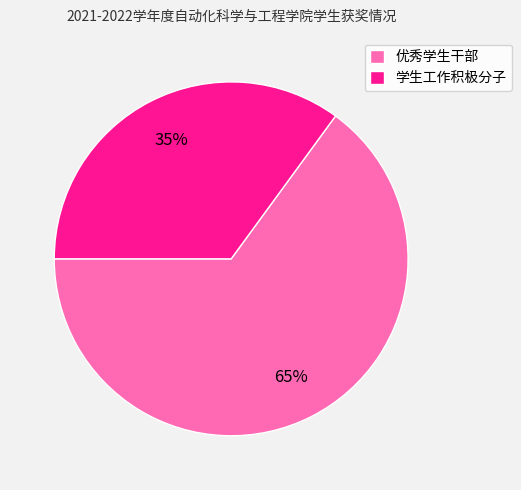

Which has a higher value, 优秀学生干部 or 学生工作积极分子?

优秀学生干部